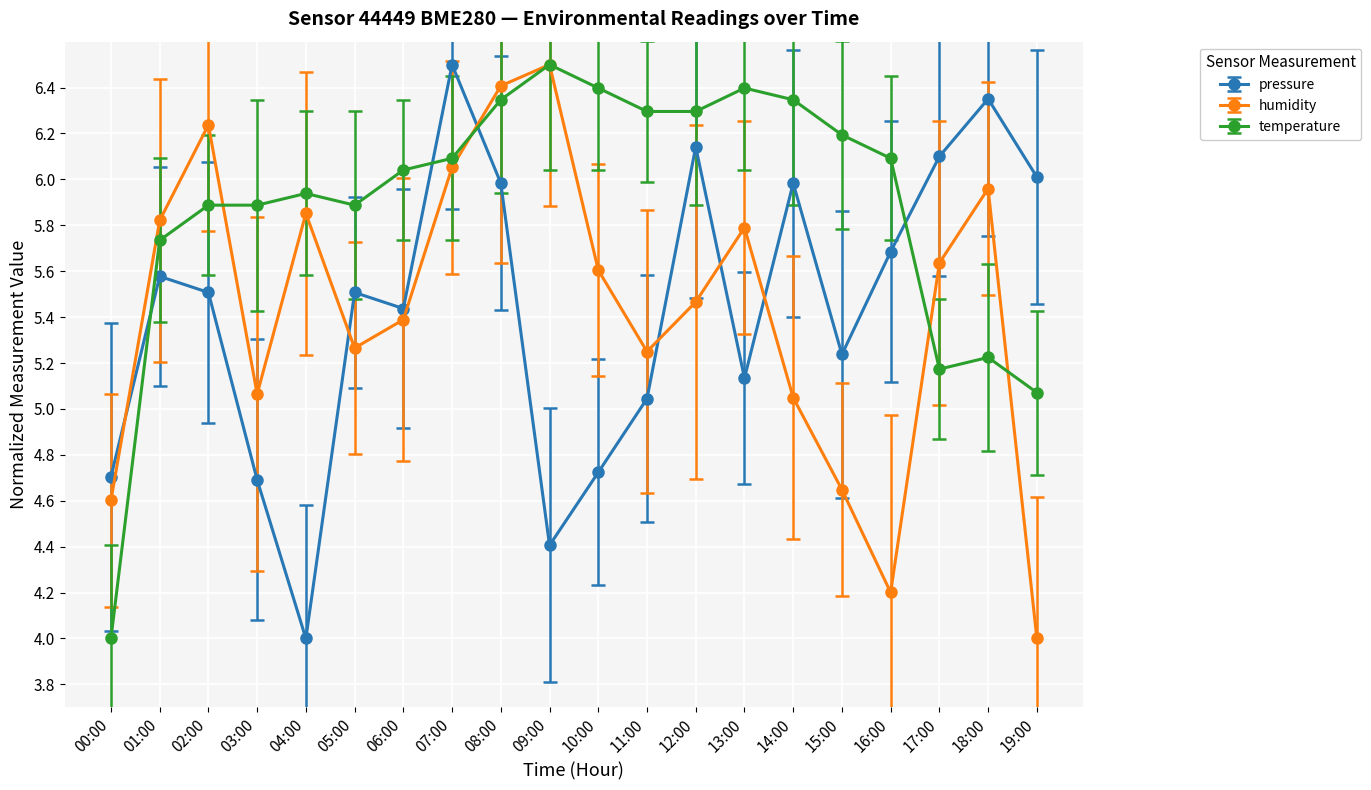

Between 11:00 and 15:00, which series saw the biggest shift?

humidity